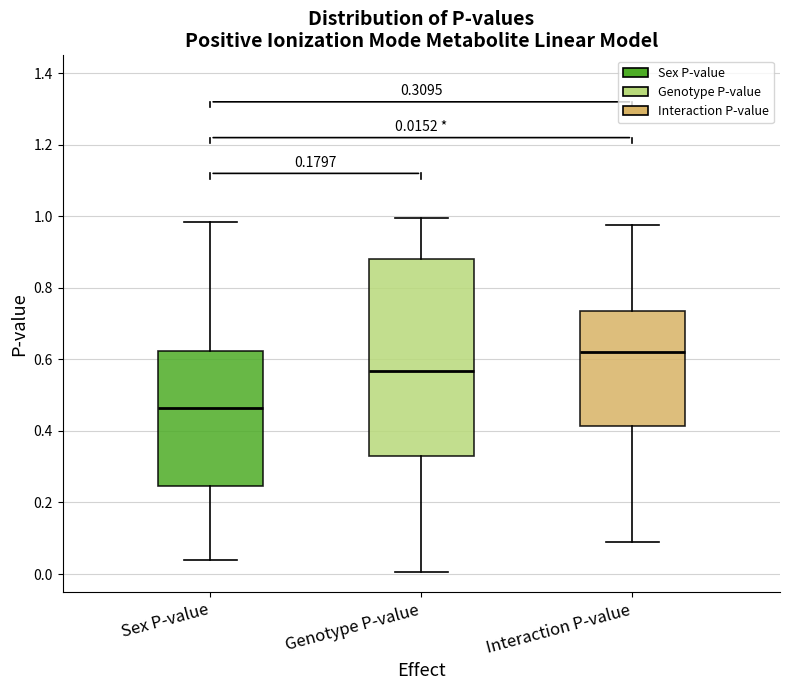

Which box is the tallest, from its lower edge to its upper edge?

Genotype P-value